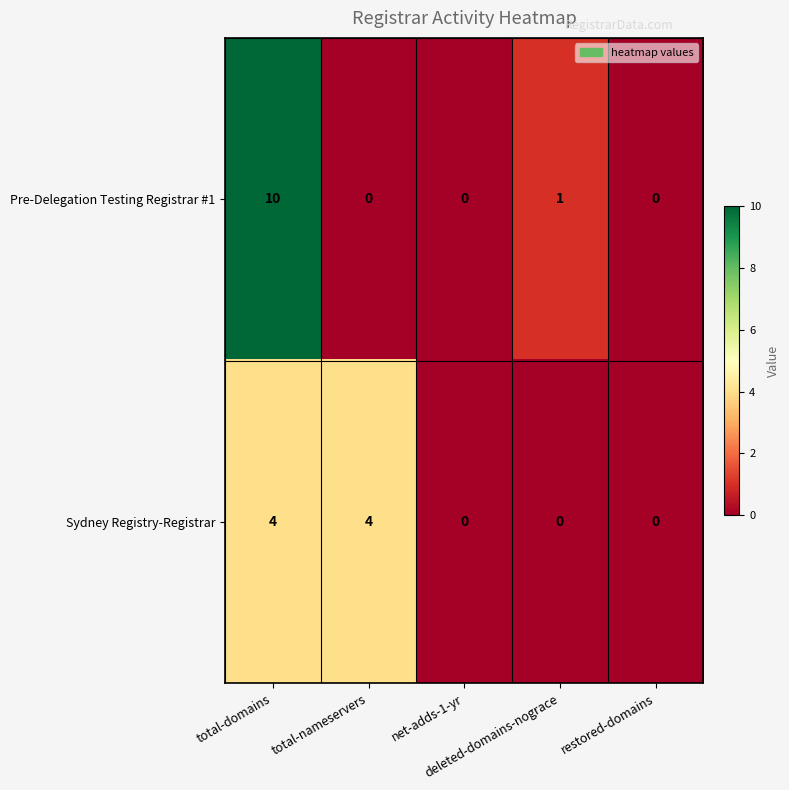

Which series has the widest spread of values?

Pre-Delegation Testing Registrar #1